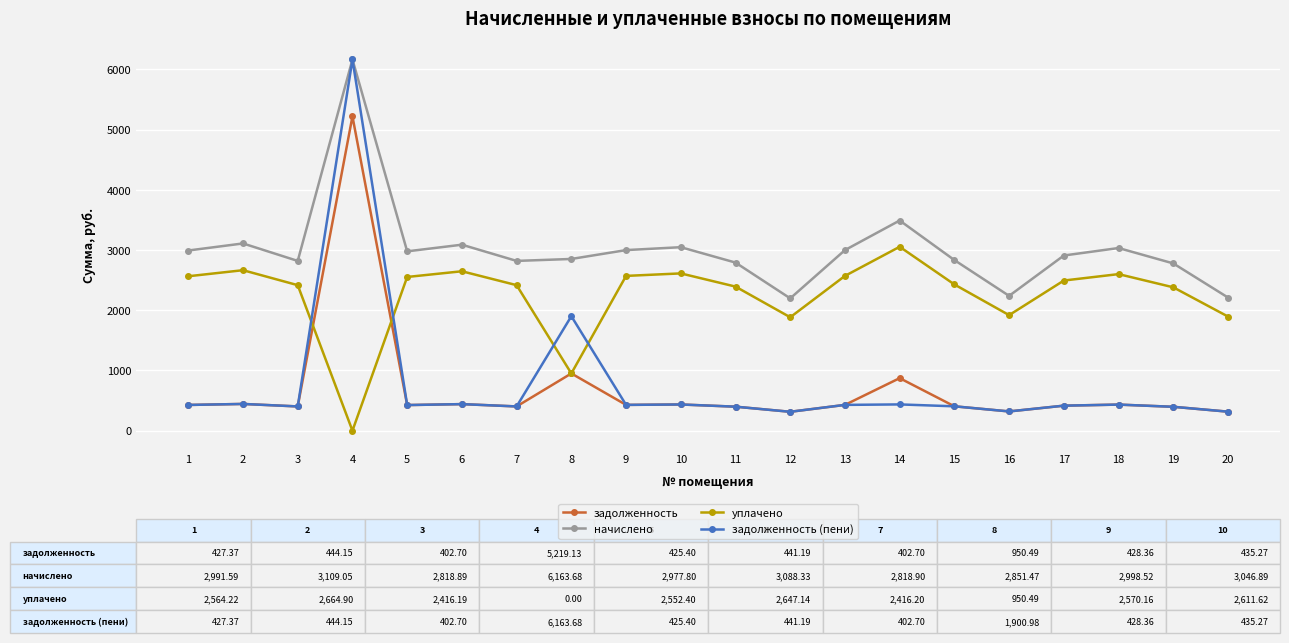

Which series has the largest total across all categories?

начислено